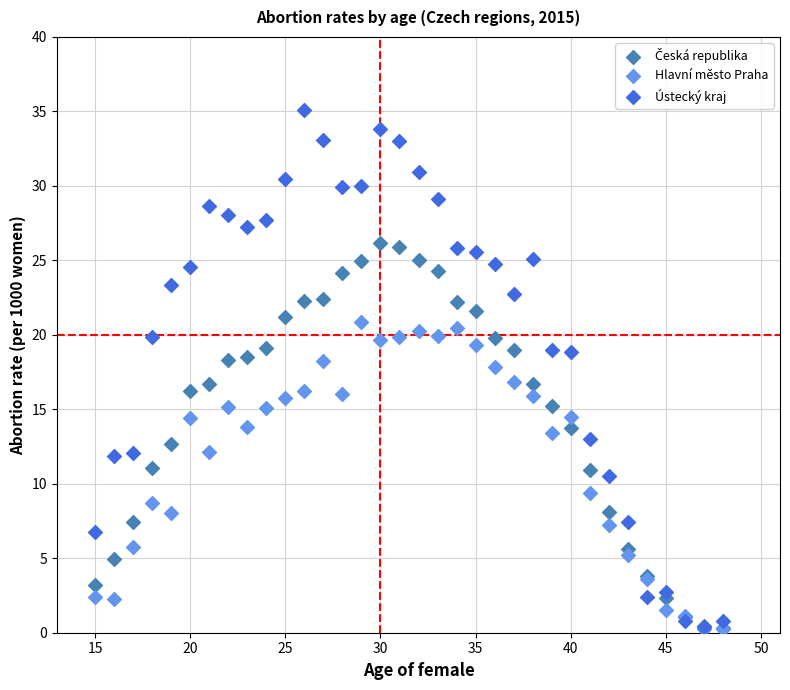

Which series contains the highest Y value?

Ústecký kraj